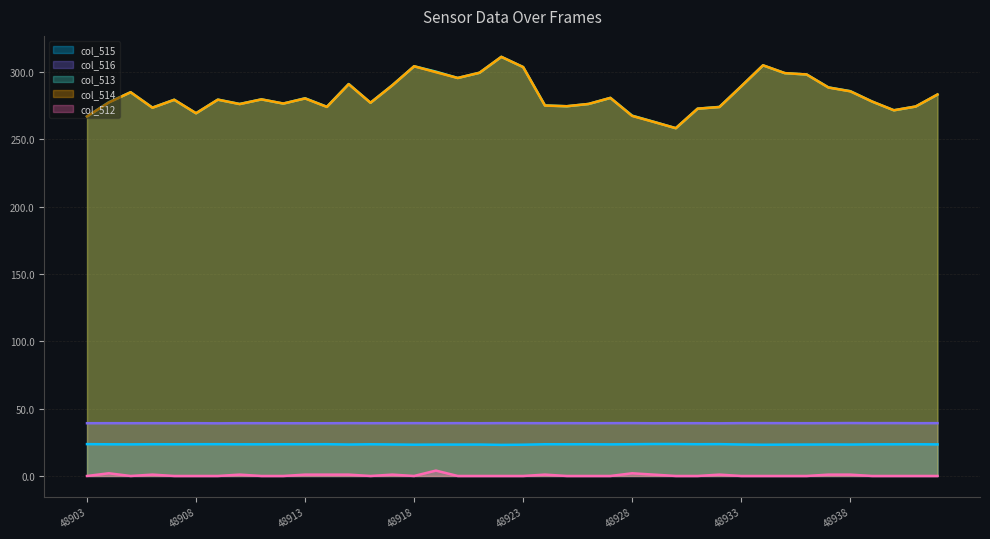

Does the chart display data point markers on the line(s)?

No